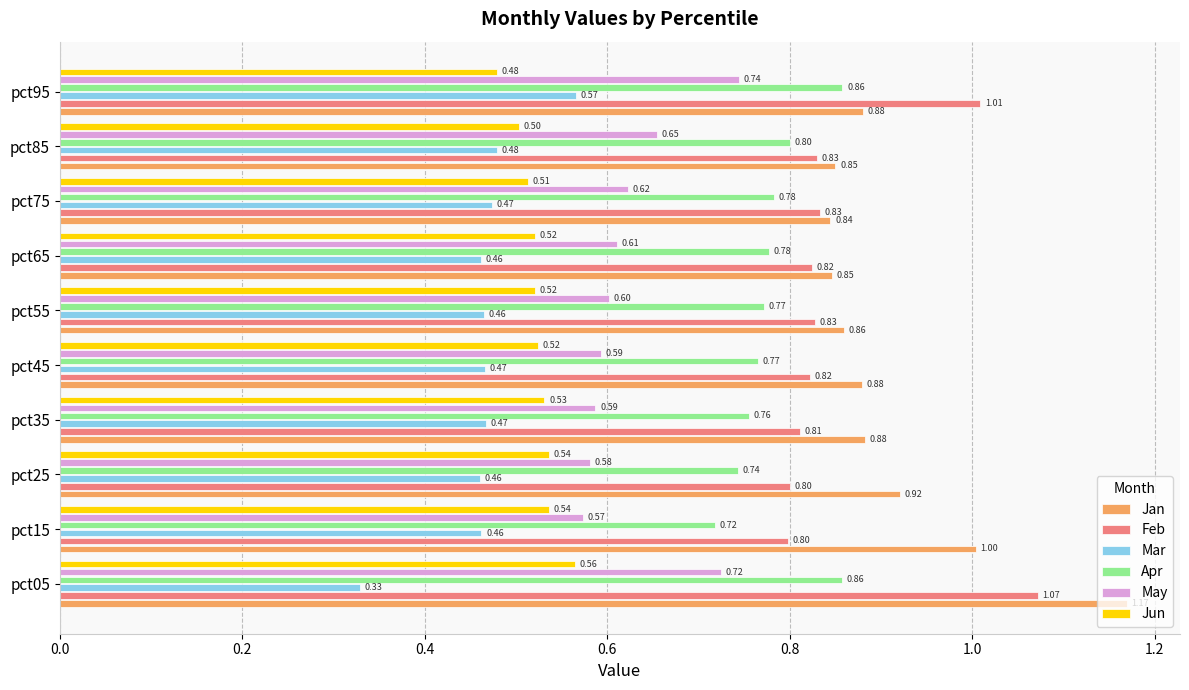

What is the sum of all Apr values?

7.8